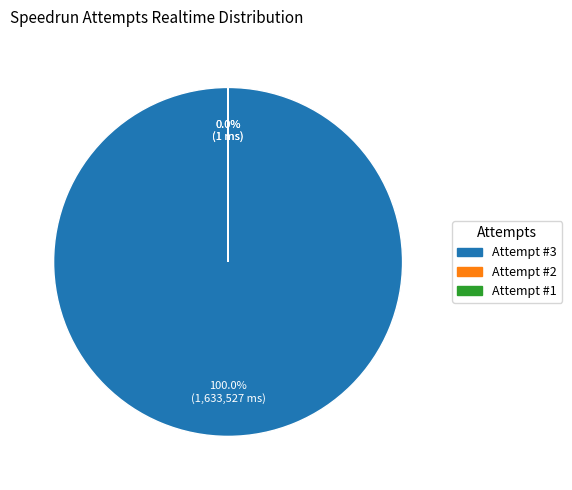

Which category has the smallest portion of the pie?

2